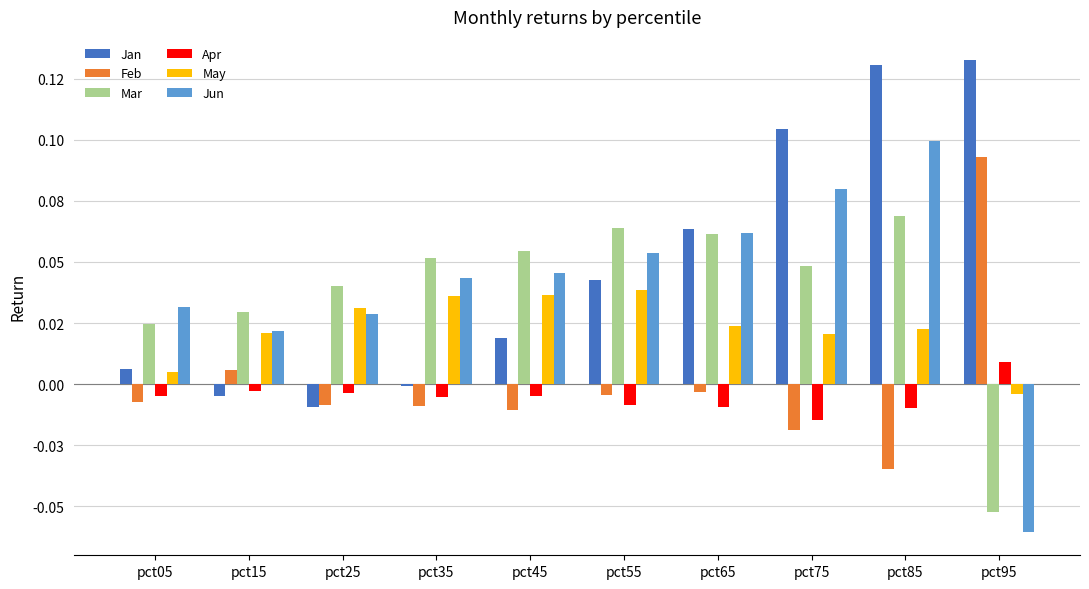

At how many categories does at least one series exceed 0?

10